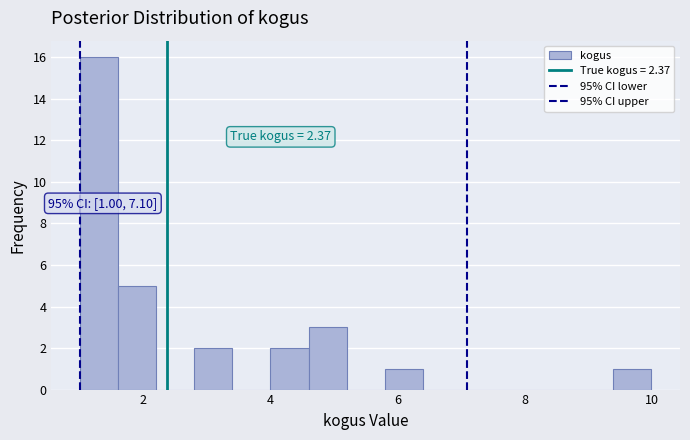

Around what value on the x-axis is the tallest bar? Give the approximate position of its centre, as read against the axis.

1.4